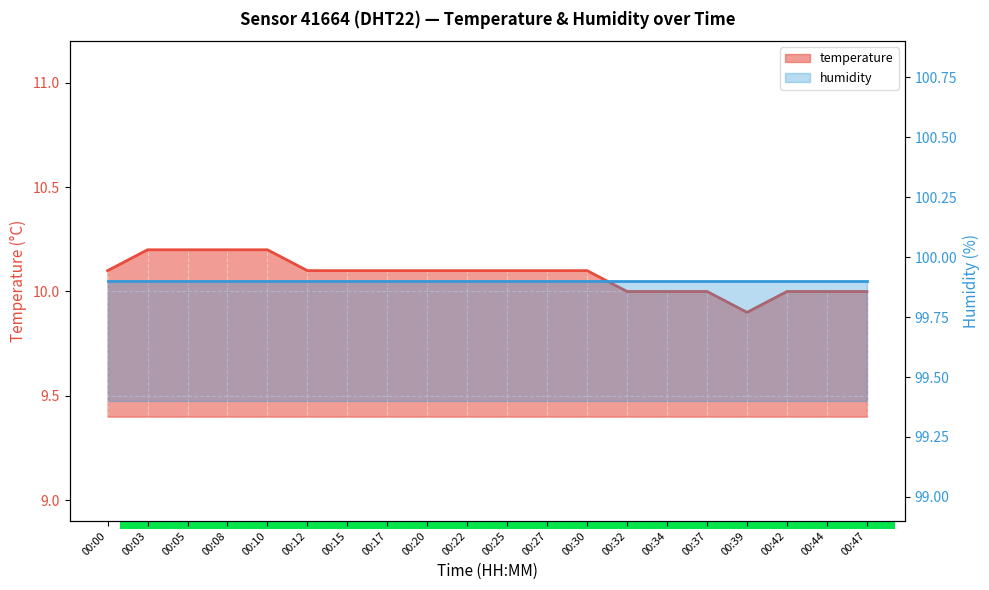

Between 00:32 and 00:27, which is larger?

00:27